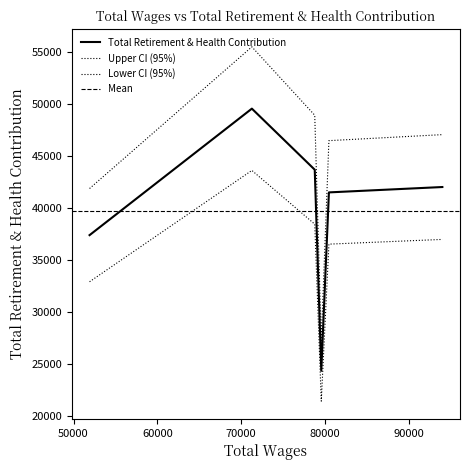

The value at 51914.0 is 62482. True or false?

False